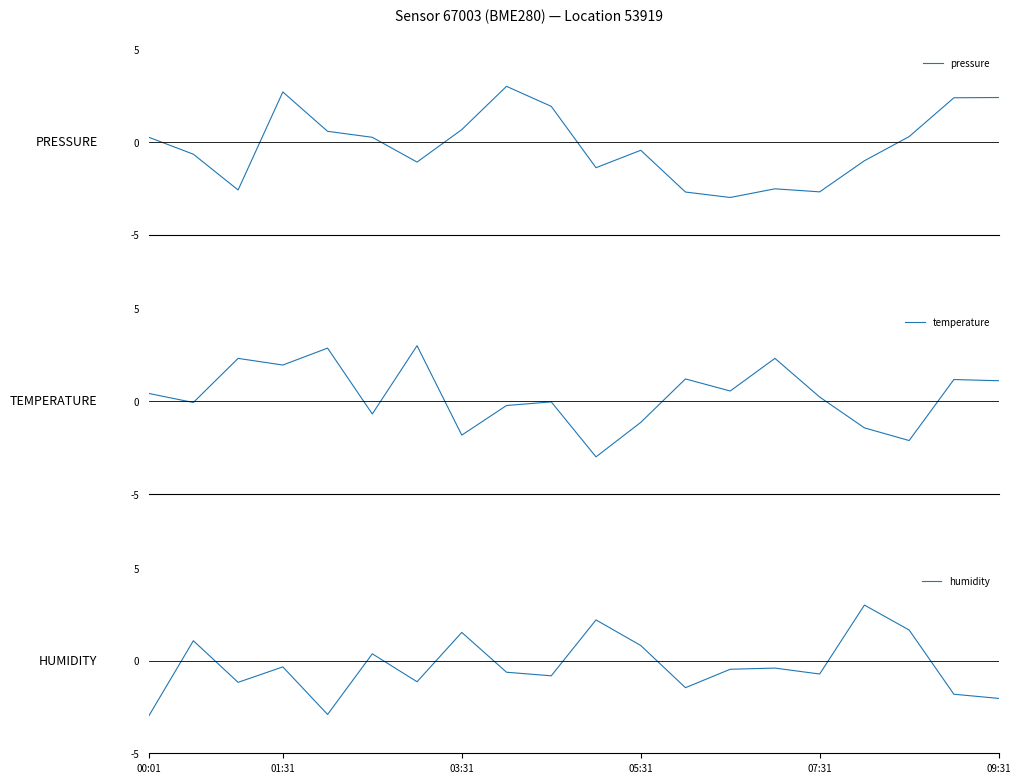

Does the chart display data point markers on the line(s)?

No